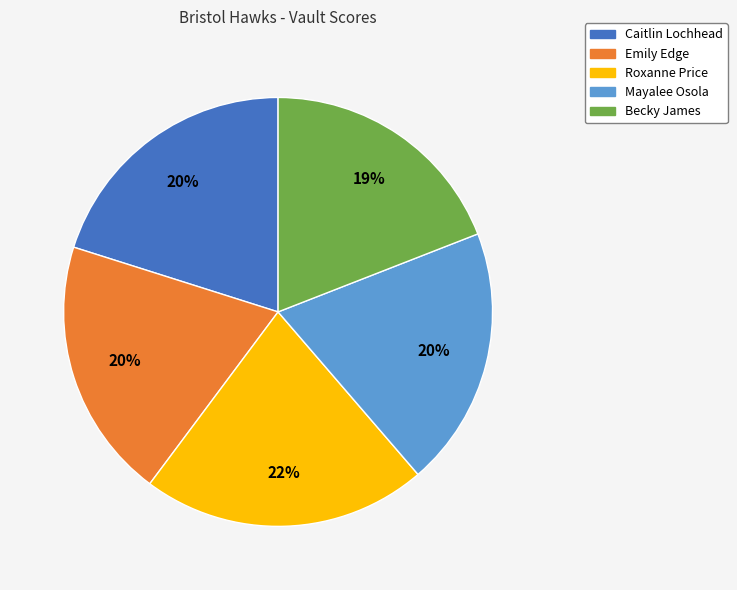

Is the sum of Emily Edge and Mayalee Osola greater than half?

No